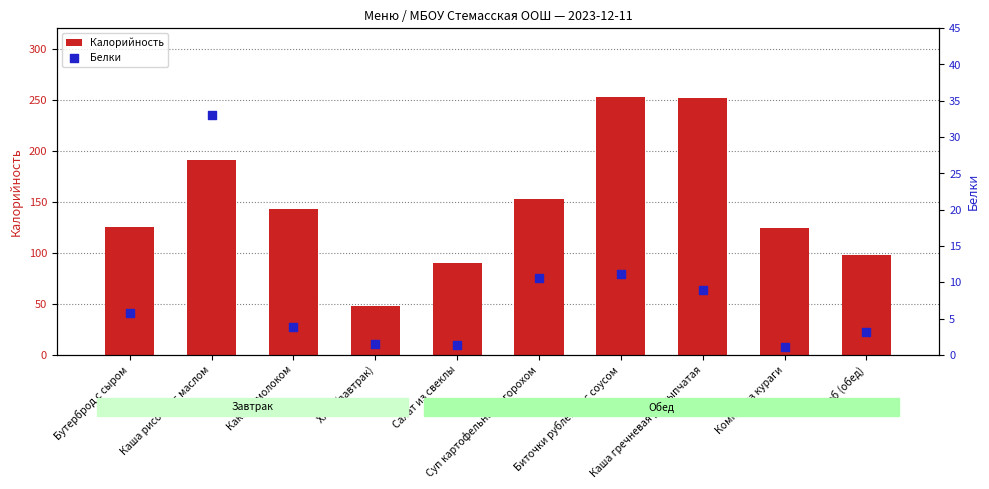

At how many categories does at least one series exceed 108?

7